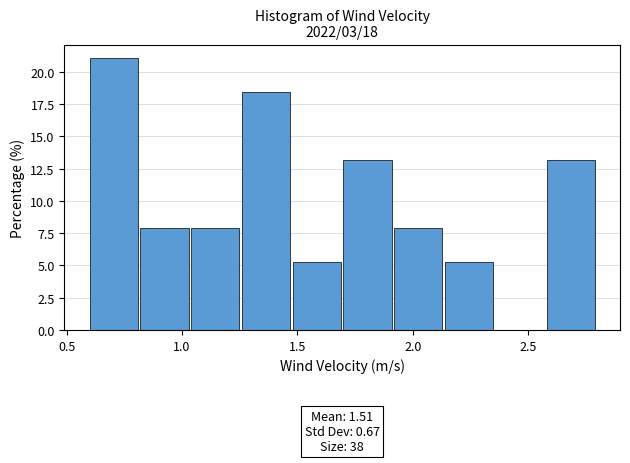

Over which range of the x-axis is the bar tallest?

0.60 to 0.82